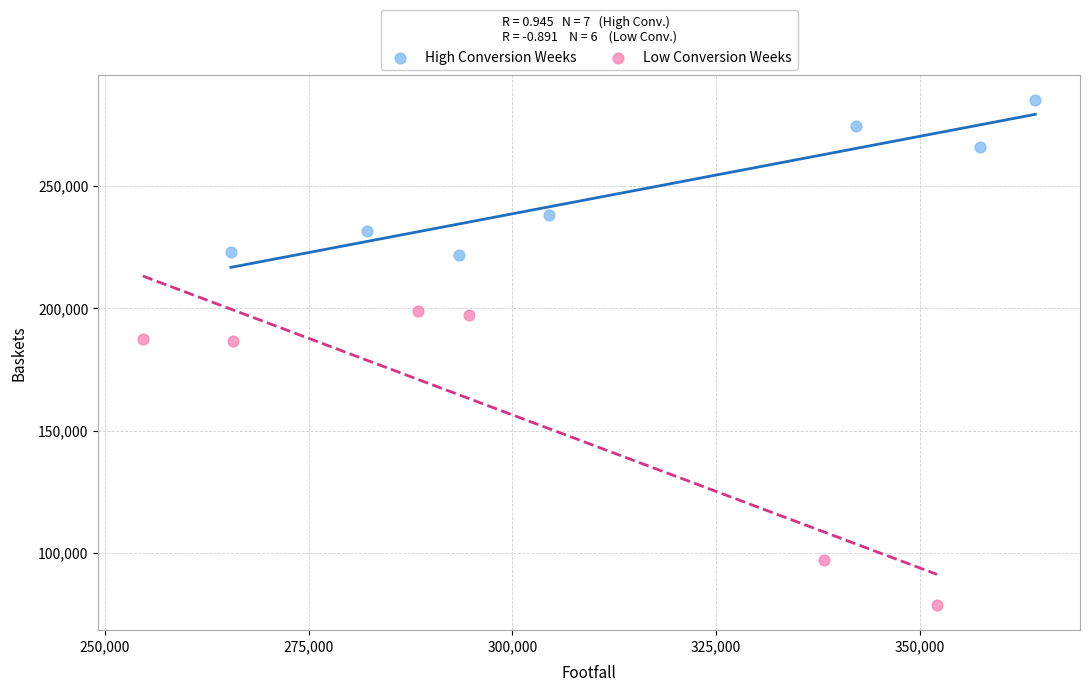

Which series has the largest Y range (max minus min)?

Low Conversion Weeks